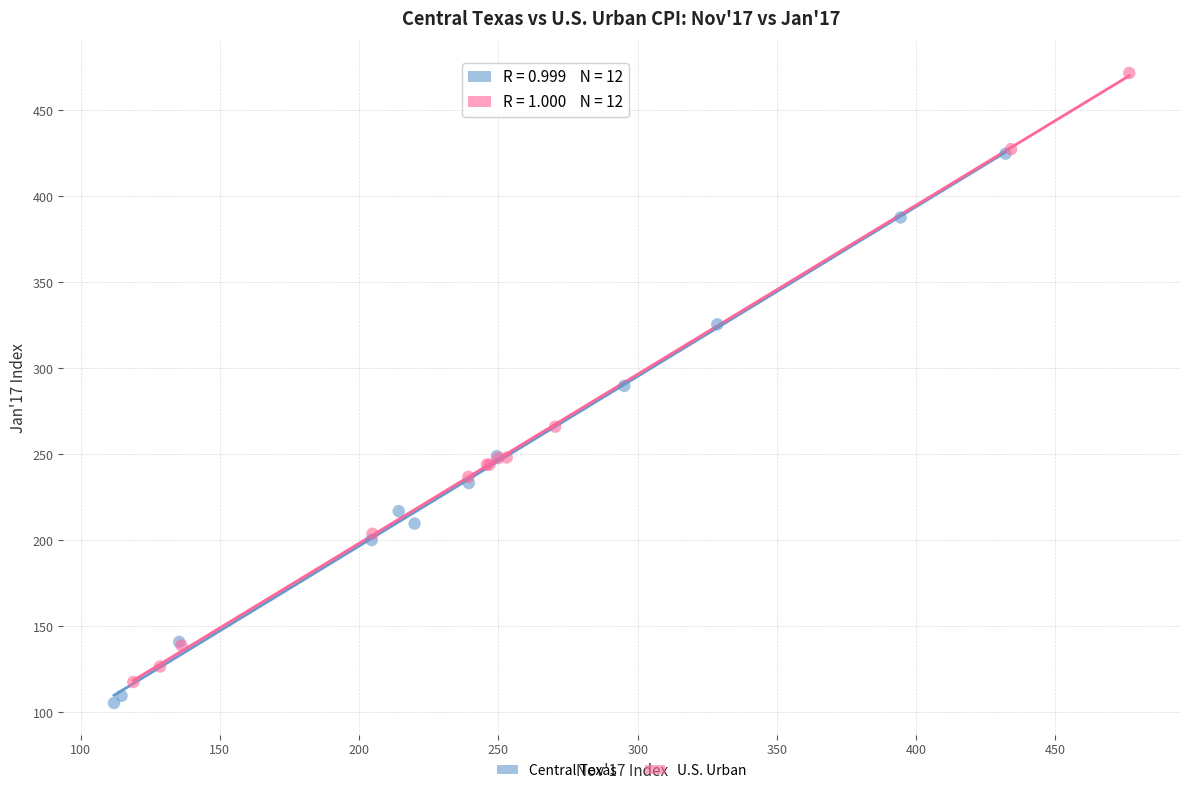

Which series has the largest Y range (max minus min)?

U.S. Urban